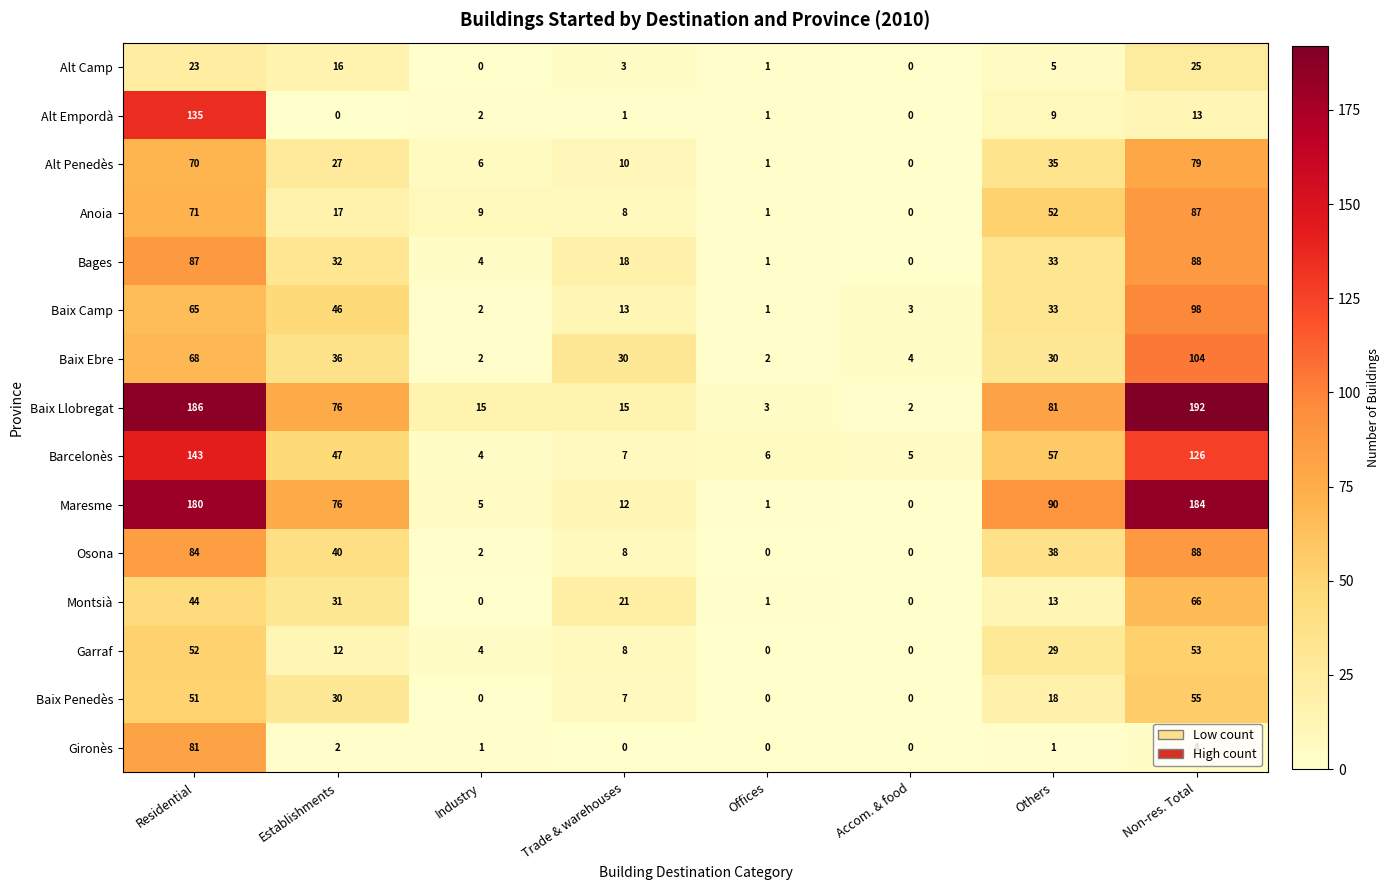

Which series has the largest total across all categories?

Baix Llobregat